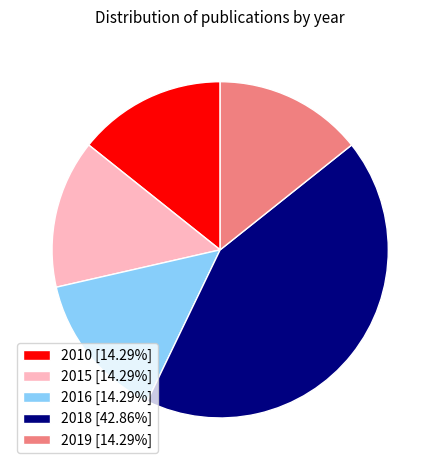

Does 2016 [14.29%] represent more than half of the total?

No